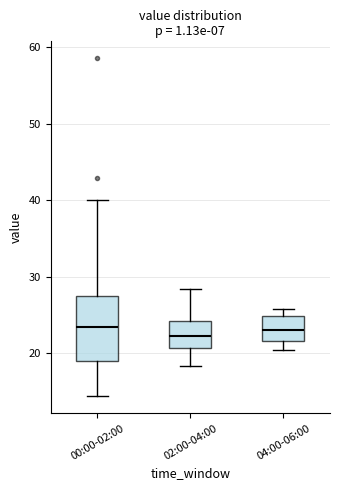

Which box is the tallest, from its lower edge to its upper edge?

00:00-02:00